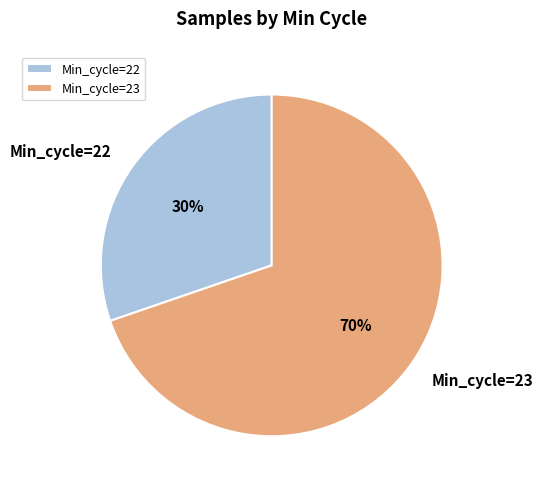

Which slice is the largest?

Min_cycle=23